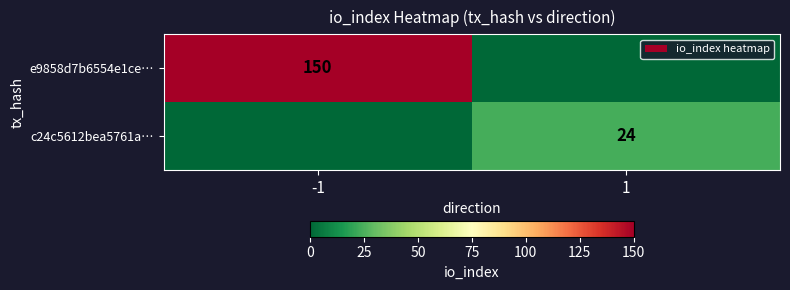

The c24c5612bea5761a… series shows 24 at 1. True or false?

True